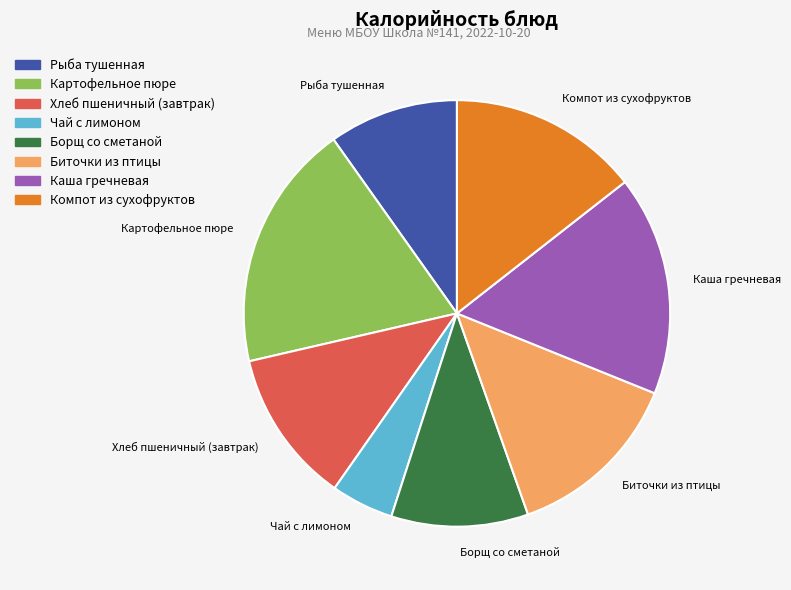

Which has a higher value, Компот из сухофруктов or Биточки из птицы?

Компот из сухофруктов